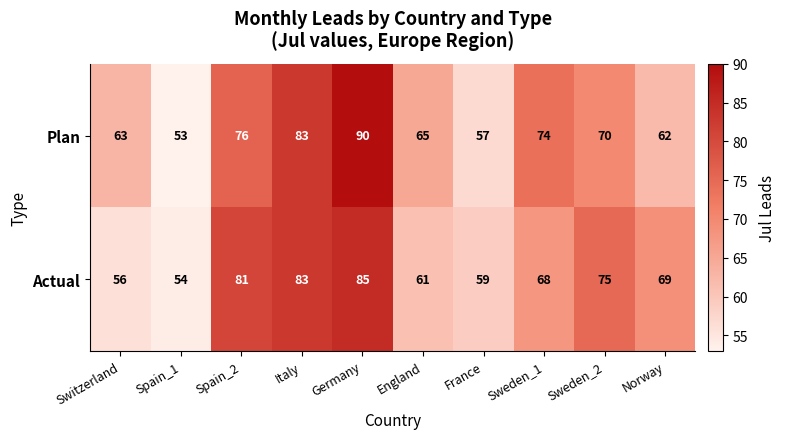

Between Germany and Norway, which series saw the biggest shift?

Plan